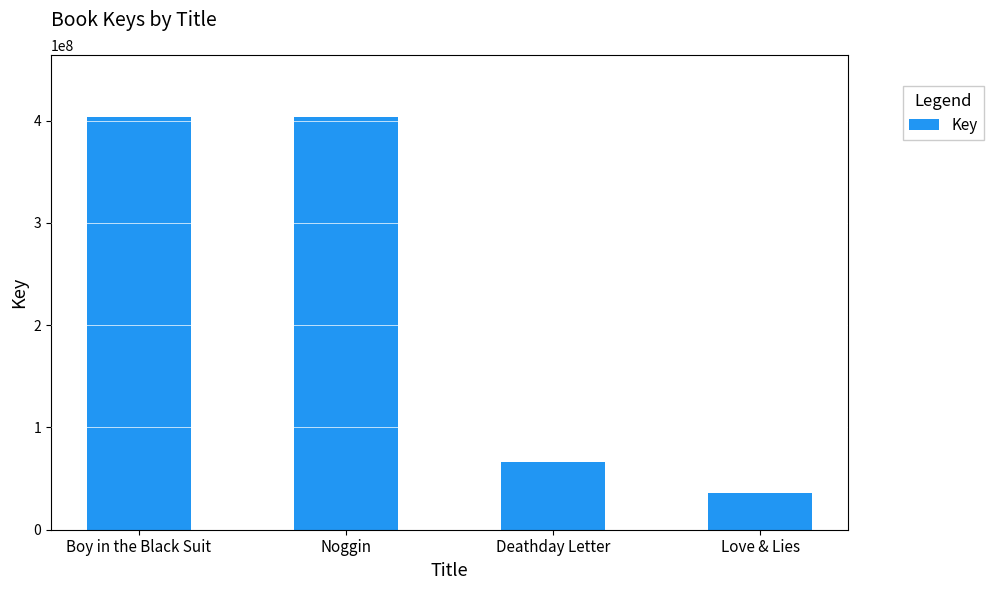

How many bars are there in total?

4